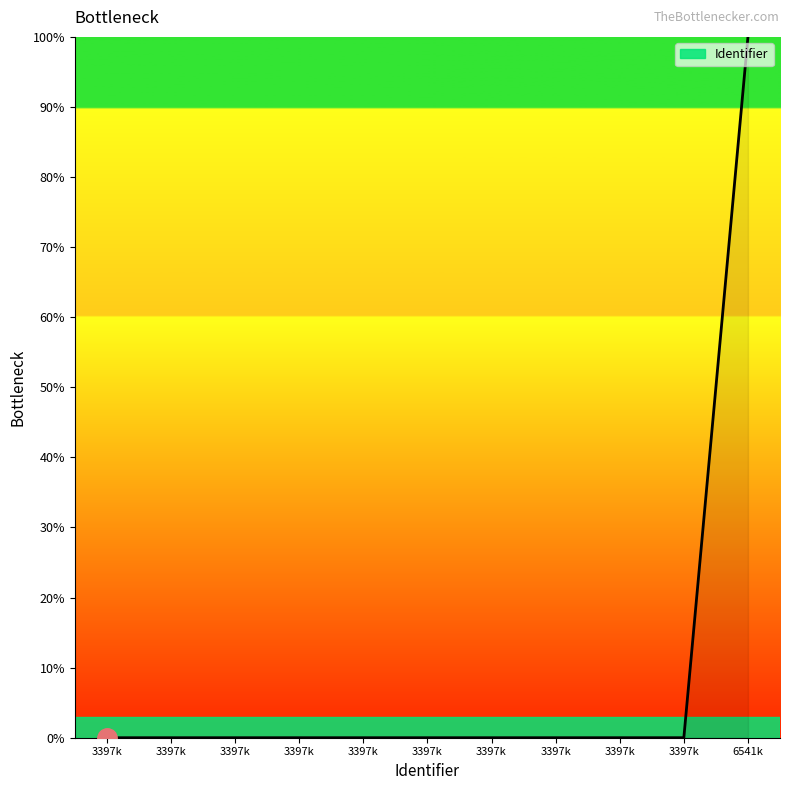

How many lines are shown in the chart?

1